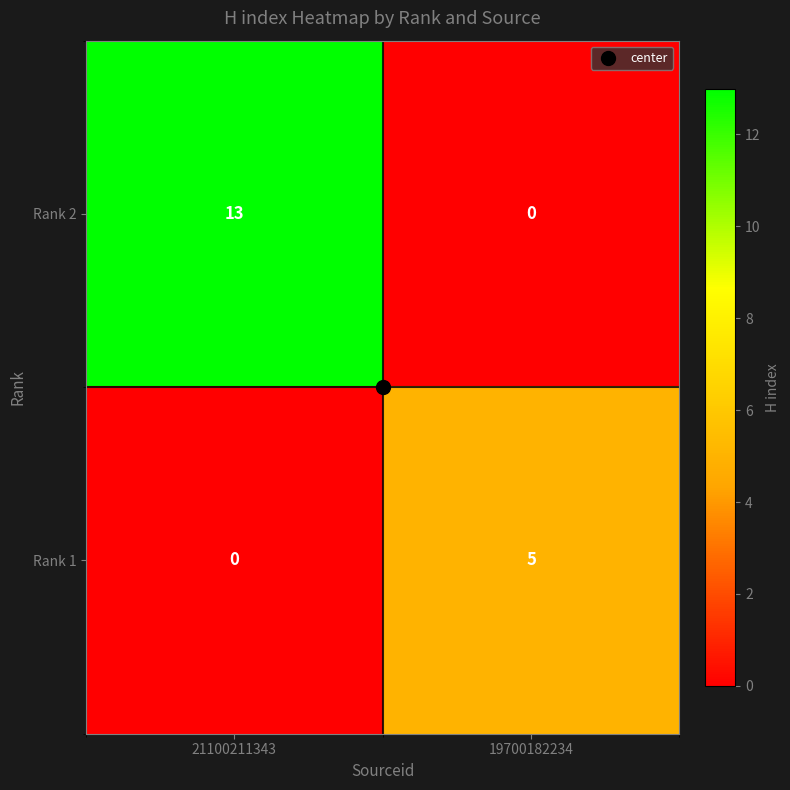

What is the total value across all series at 19700182234?

5